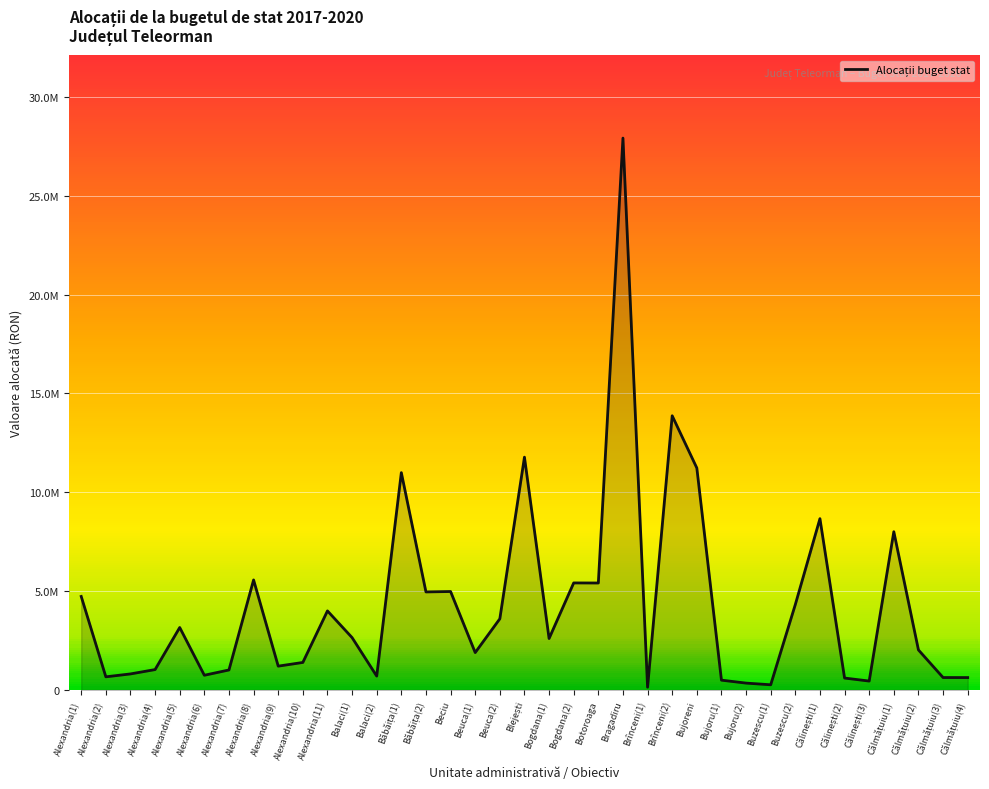

True or false: there are more than 0 points higher than both neighbors.

True